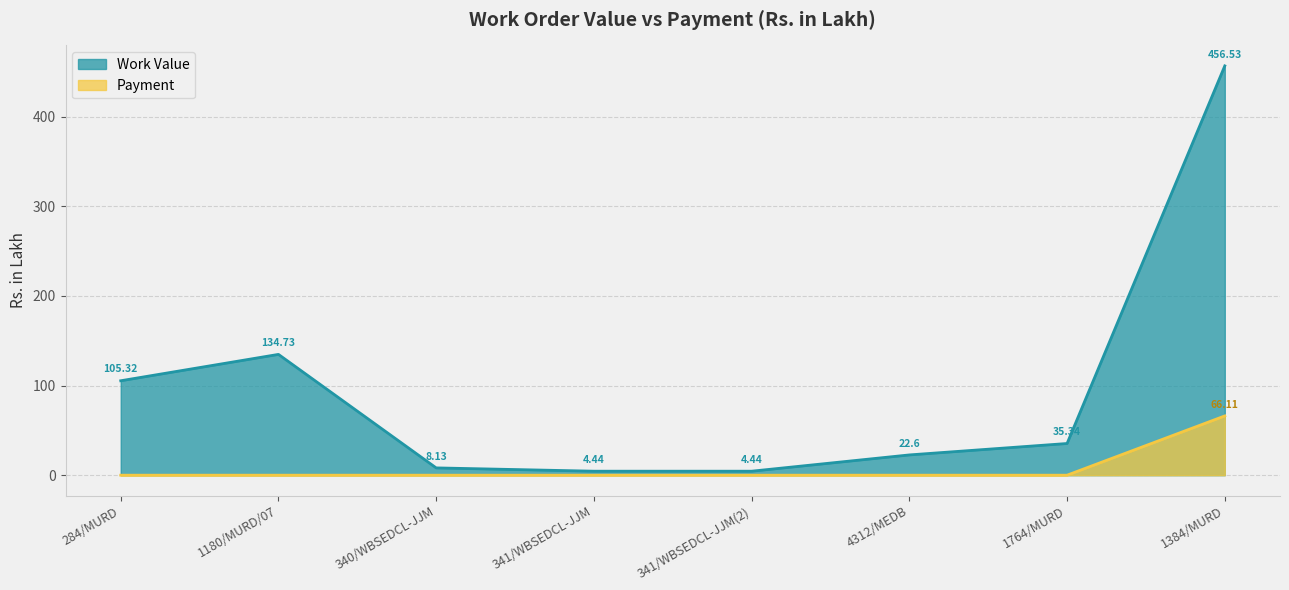

The Payment series shows -35.5 at 341/WBSEDCL-JJM. True or false?

False